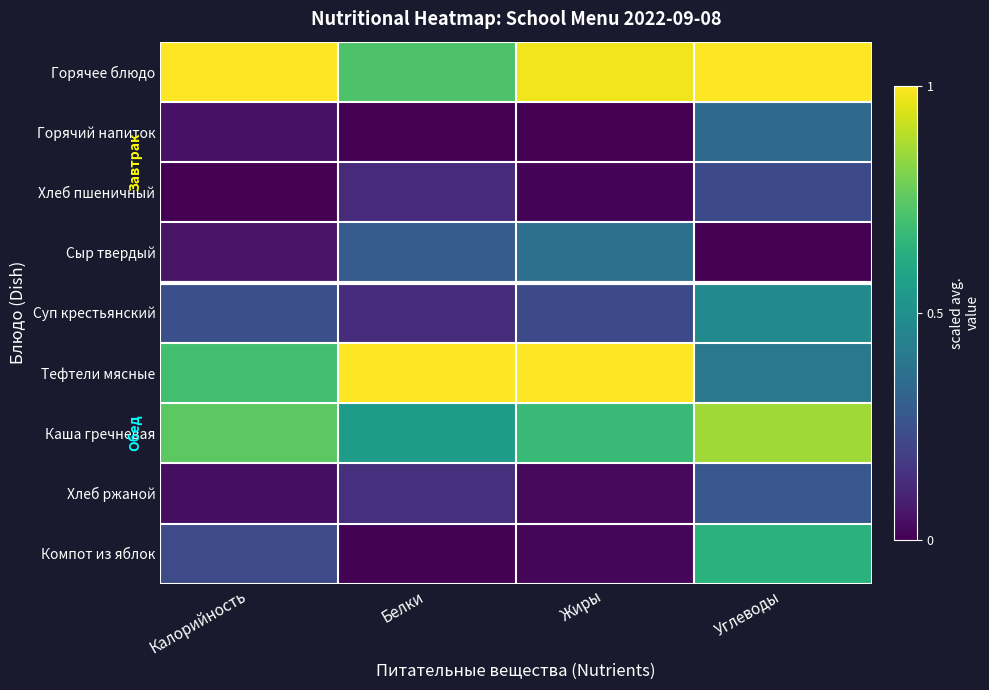

Reading left to right, list all the values displayed in this chart.

Горячее блюдо: Калорийность=1.0	Белки=0.7	Жиры=1.0	Углеводы=1.0
Горячий напиток: Калорийность=0.0	Белки=0.0	Жиры=0.0	Углеводы=0.3
Хлеб пшеничный: Калорийность=0.0	Белки=0.1	Жиры=0.0	Углеводы=0.2
Сыр твердый: Калорийность=0.1	Белки=0.3	Жиры=0.4	Углеводы=0.0
Суп крестьянский: Калорийность=0.2	Белки=0.1	Жиры=0.2	Углеводы=0.5
Тефтели мясные: Калорийность=0.7	Белки=1.0	Жиры=1.0	Углеводы=0.4
Каша гречневая: Калорийность=0.7	Белки=0.5	Жиры=0.7	Углеводы=0.9
Хлеб ржаной: Калорийность=0.0	Белки=0.1	Жиры=0.0	Углеводы=0.3
Компот из яблок: Калорийность=0.2	Белки=0.0	Жиры=0.0	Углеводы=0.6